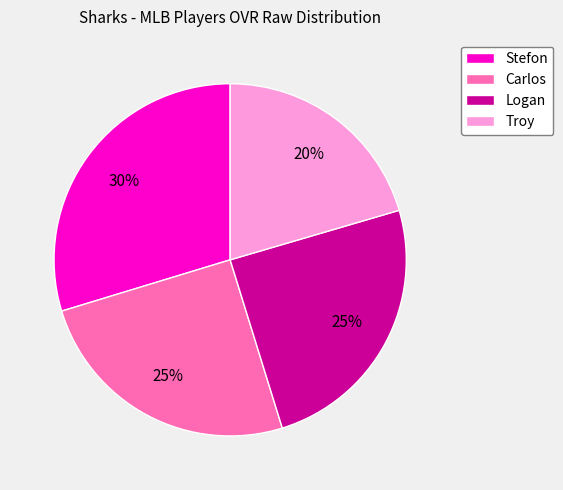

Combined, do Logan and Stefon account for over 50%?

Yes